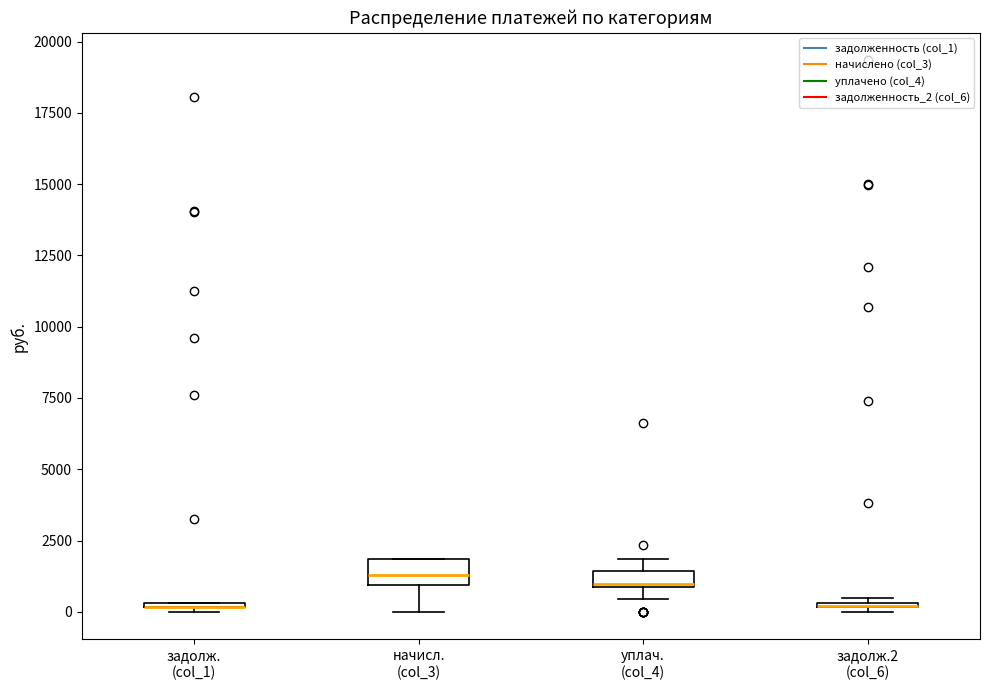

Where is the lower edge of the box for начисл. (col_3) on the y-axis? The values are not printed on the chart, so give them approximately, as read against the axis.

1000